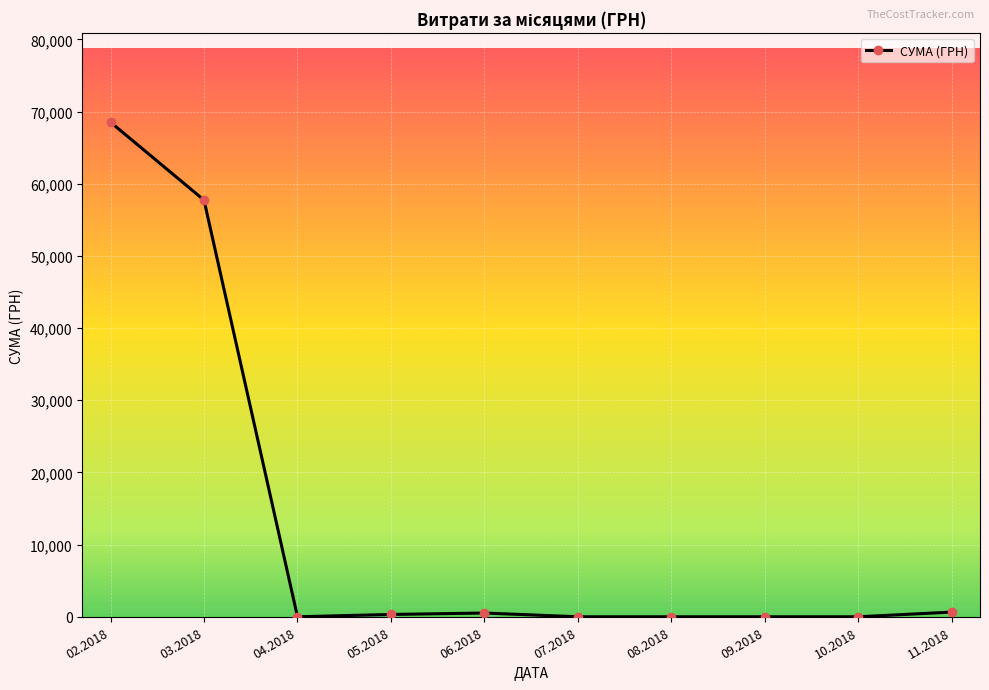

Approximately how many times larger is the value at 11.2018 compared to 05.2018?

2.0